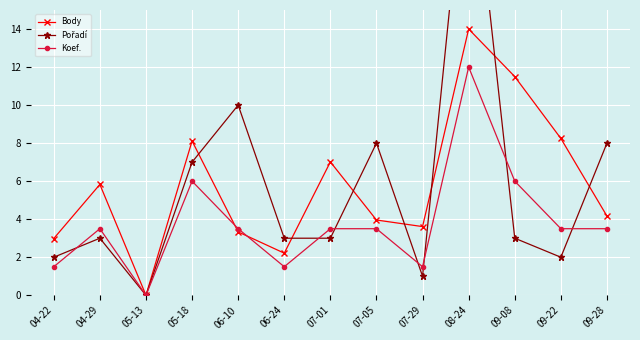

At which label does Koef. first exceed 3?

04-29